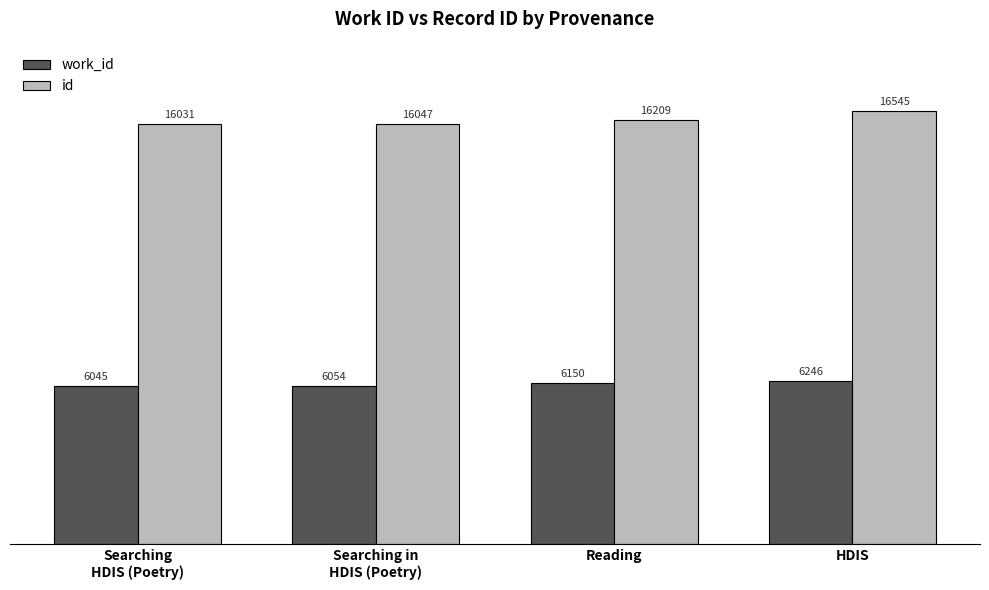

How many distinct data groups are displayed?

2